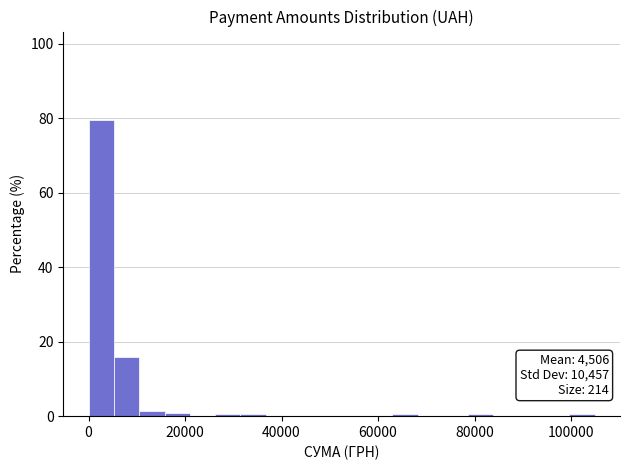

Around what value on the x-axis is the tallest bar? Give the approximate position of its centre, as read against the axis.

2000